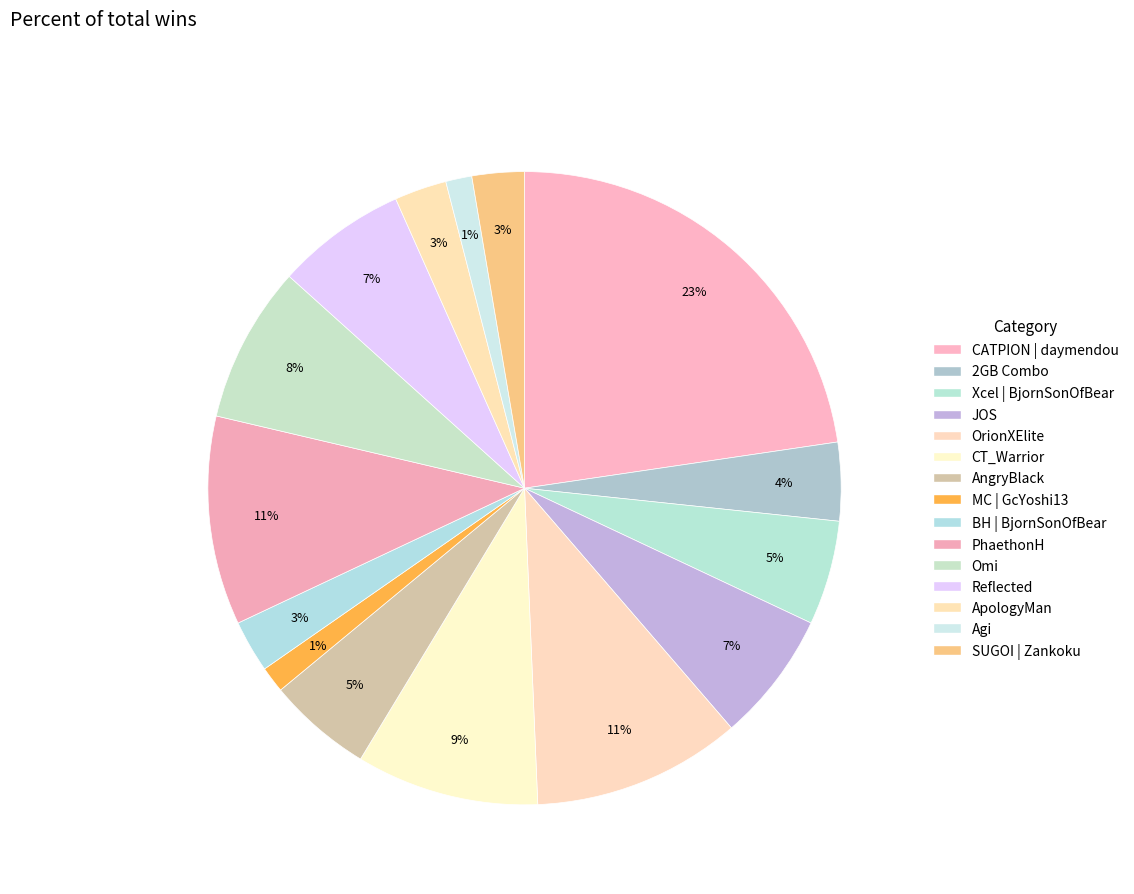

To the nearest percent, what percentage of the pie is OrionXElite?

11%